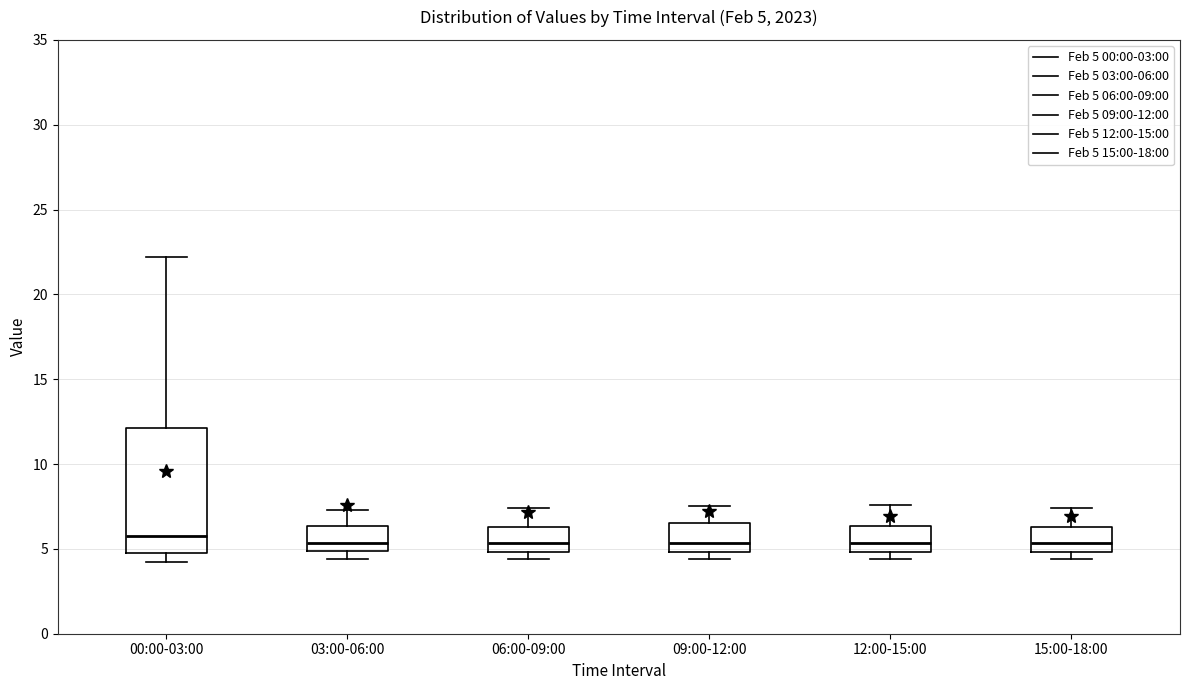

Which box is the tallest, from its lower edge to its upper edge?

00:00-03:00